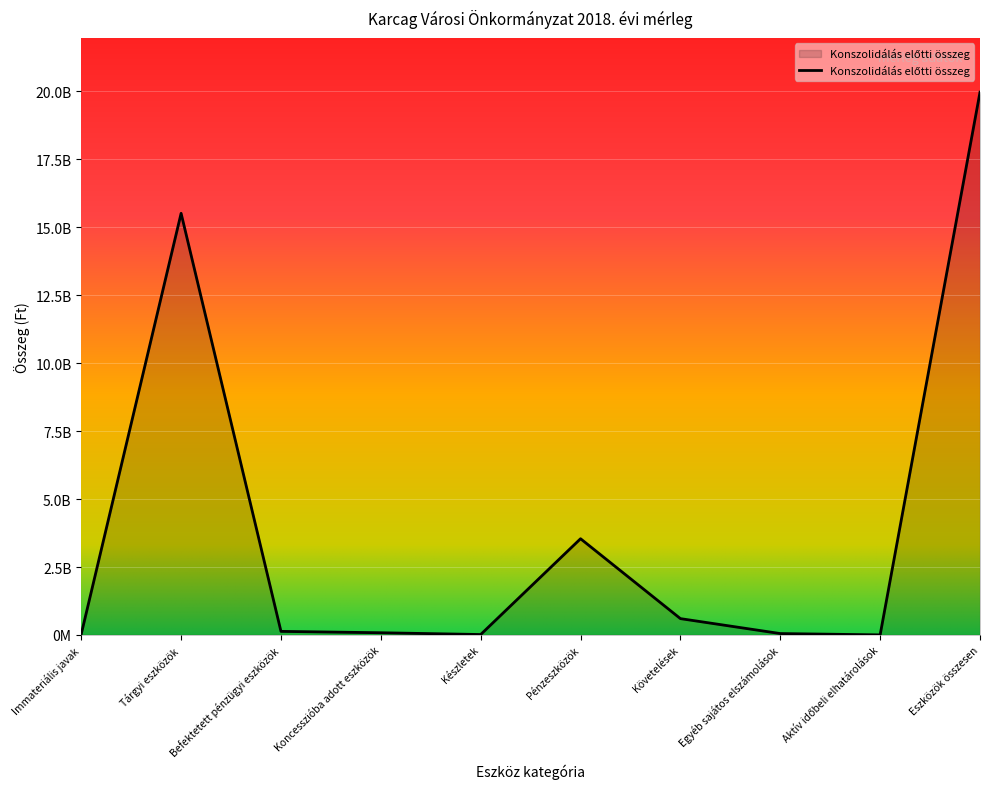

At which category does the data reach its first local valley?

Készletek